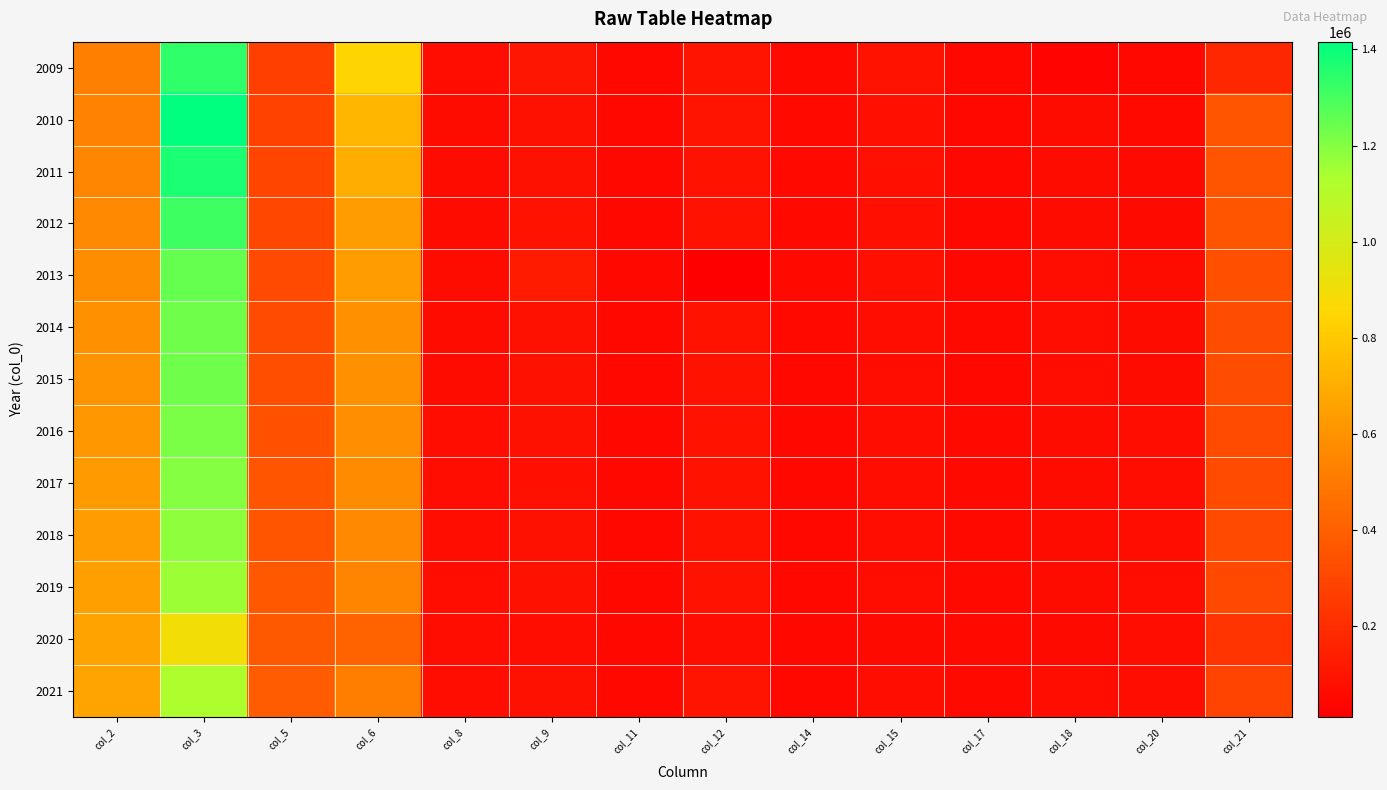

At which category is the sum across all series the highest?

col_3